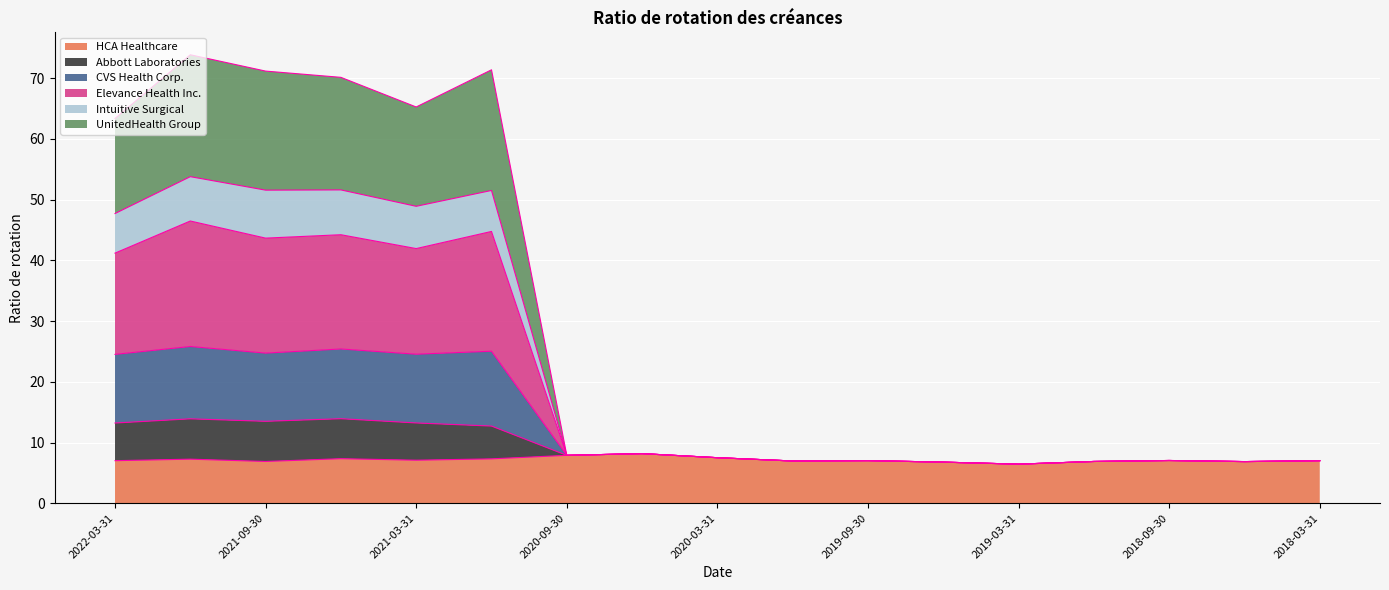

What is the total value across all series at 2020-09-30?

7.9